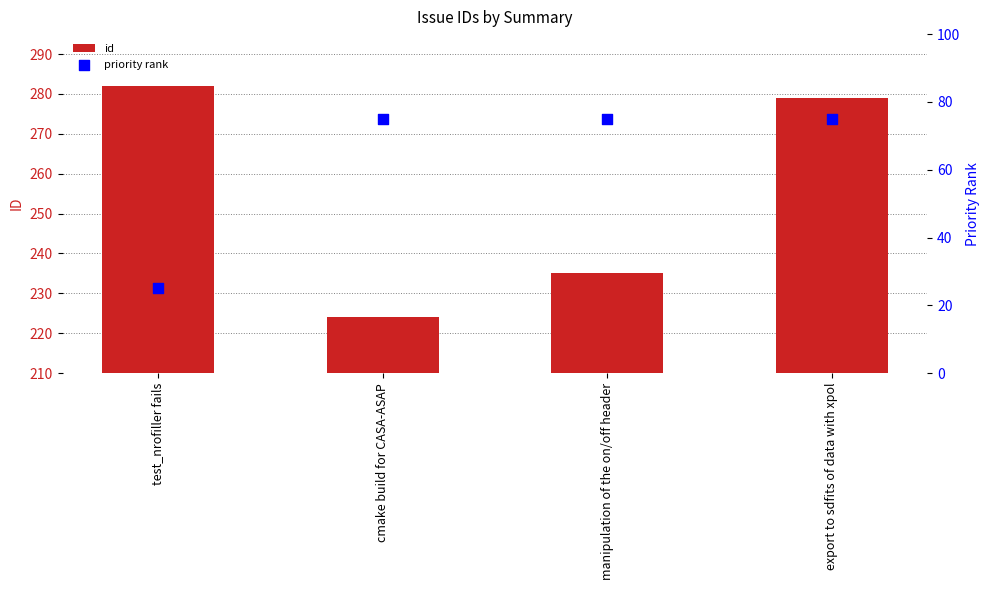

Which series has the largest total across all categories?

id